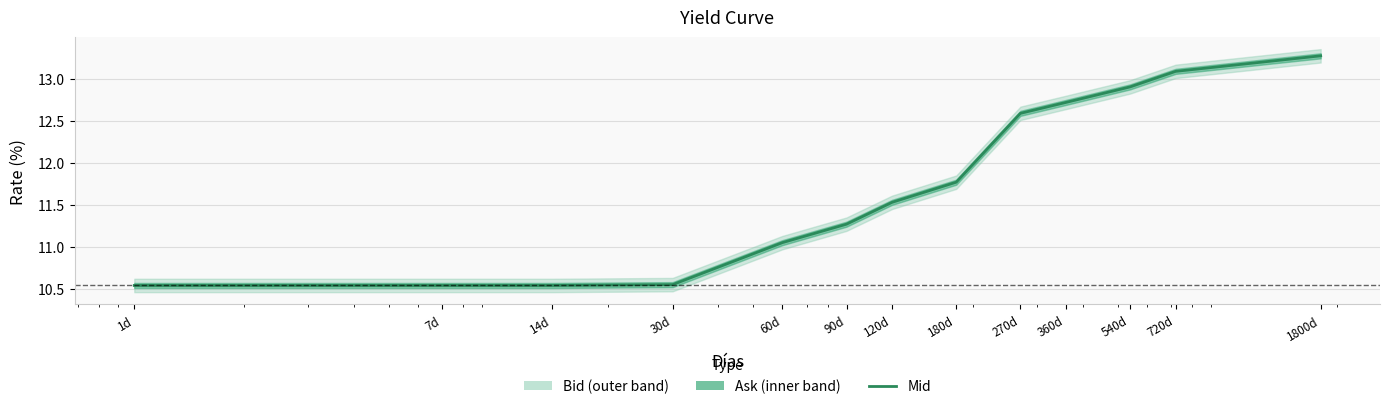

Reading left to right, extract all data points from this chart.

10.5	10.5	10.5	10.6	11.1	11.3	11.5	11.8	12.6	12.7	12.9	13.1	13.3